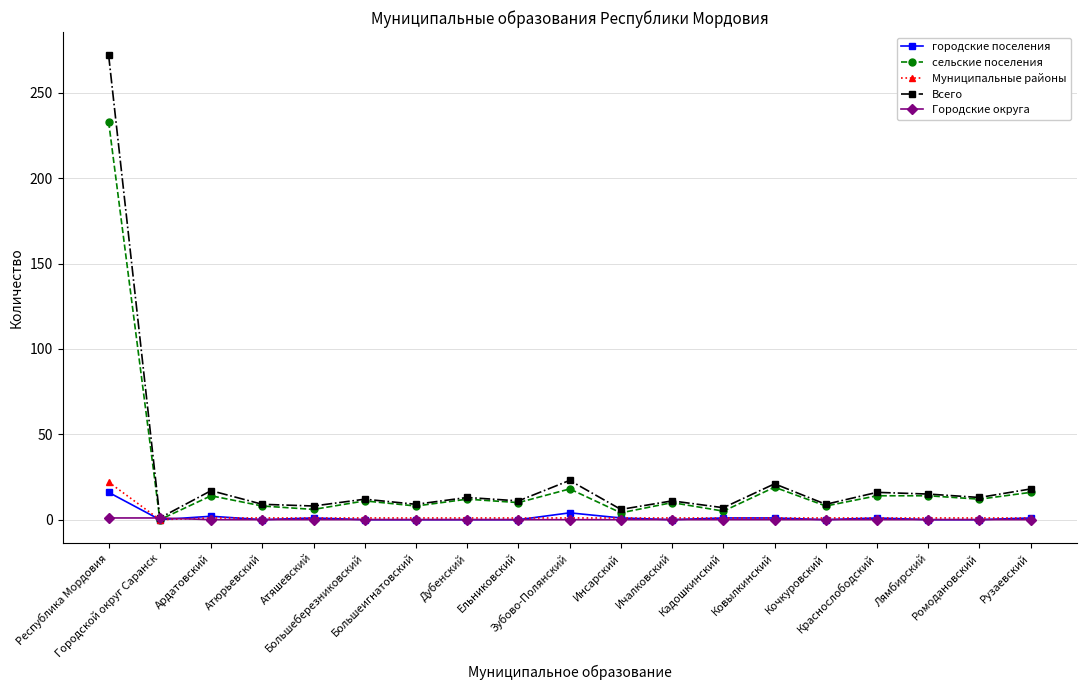

What is the difference between the сельские поселения values at Республика Мордовия and Краснослободский?

219